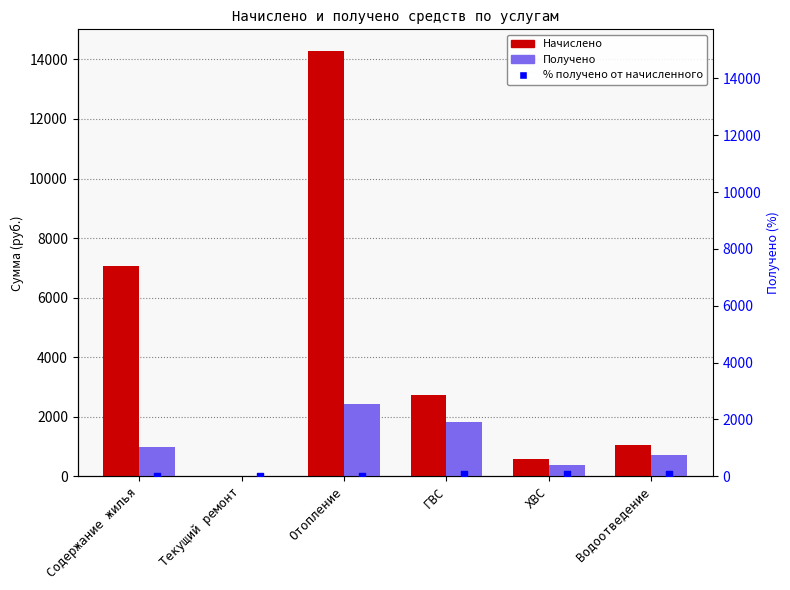

Which series contains the highest Y value?

Начислено